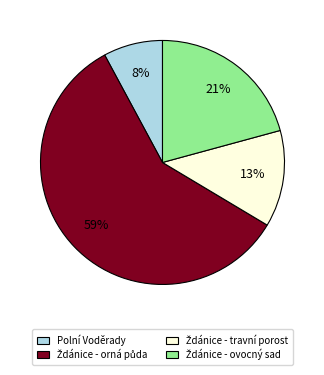

Does any single category account for the majority?

Yes